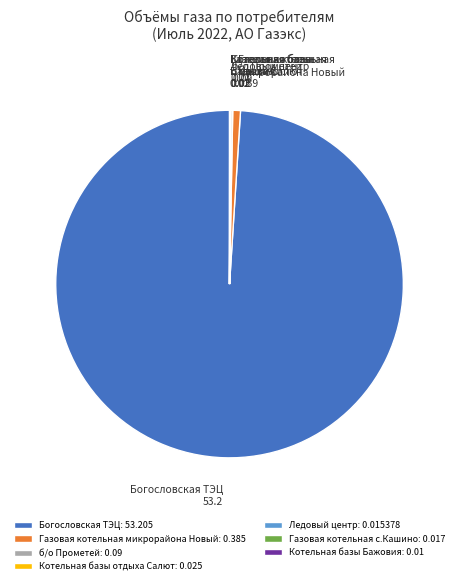

True or false: Богословская ТЭЦ accounts for 89% of the total.

False